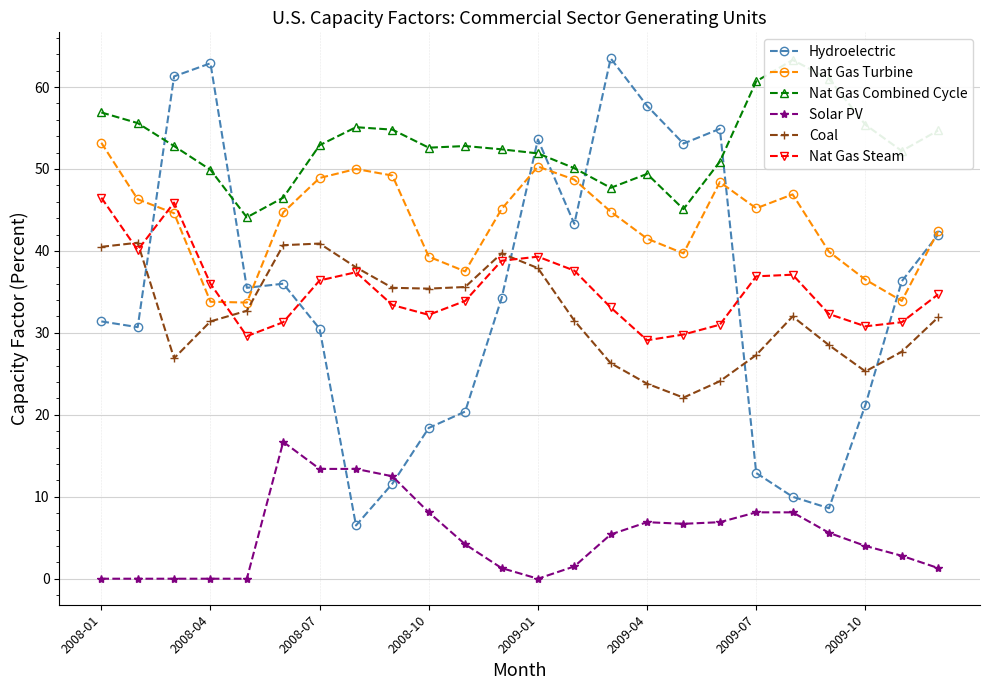

What position from the right is 14?

10